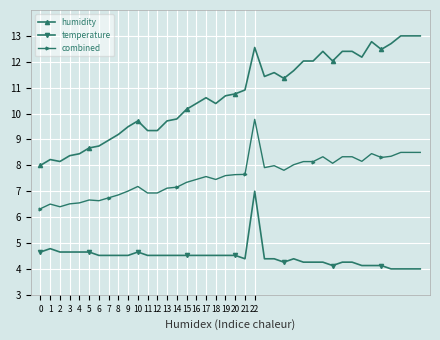

Which series has the largest total across all categories?

humidity